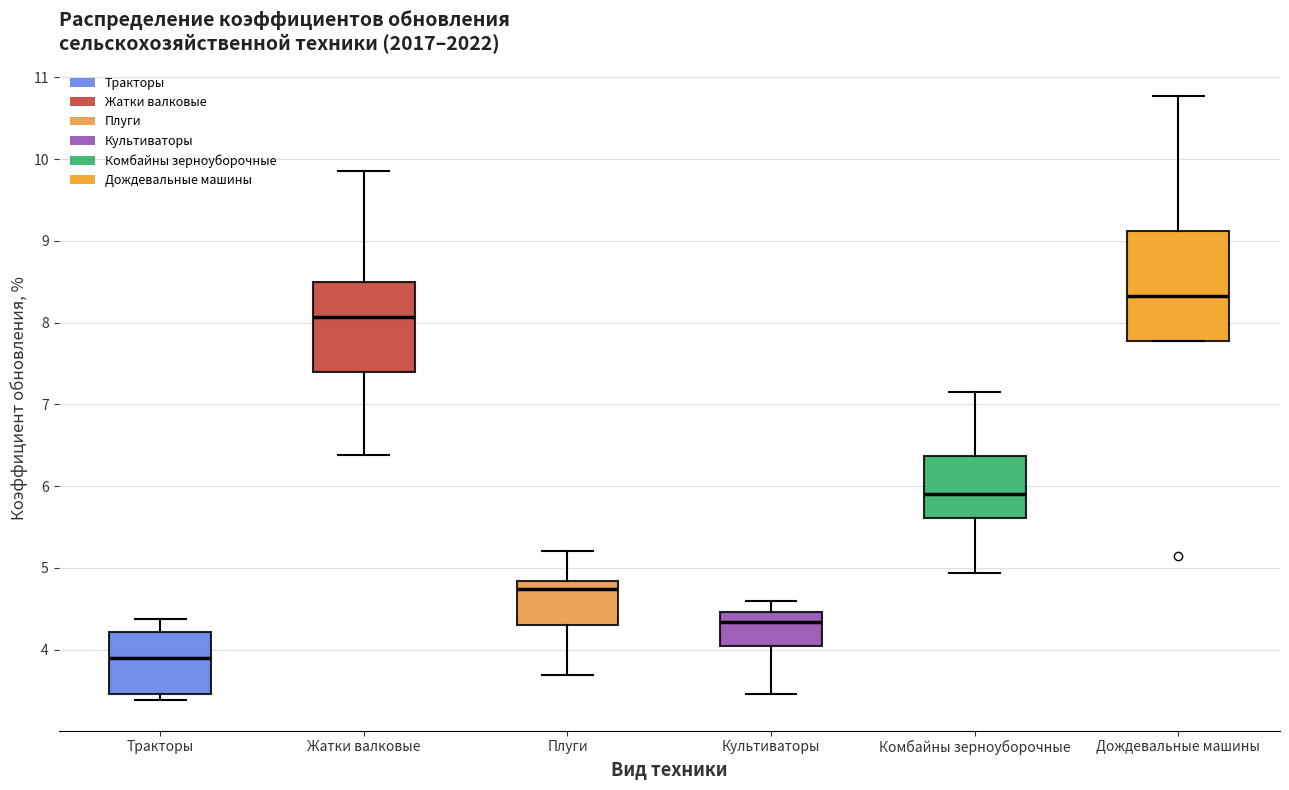

Reading left to right, transcribe this box plot: for each box, give where its median line is, the range the box spans, and where its two whiskers end, as read against the y-axis. The values are not printed on the chart, so give them approximately, as read against the axis.

Тракторы: median 3.9, box 3.5 to 4.2, whiskers 3.4 to 4.4
Жатки валковые: median 8.1, box 7.4 to 8.5, whiskers 6.4 to 9.9
Плуги: median 4.7, box 4.3 to 4.8, whiskers 3.7 to 5.2
Культиваторы: median 4.3, box 4.0 to 4.5, whiskers 3.5 to 4.6
Комбайны зерноуборочные: median 5.9, box 5.6 to 6.4, whiskers 4.9 to 7.1
Дождевальные машины: median 8.3, box 7.8 to 9.1, whiskers 7.8 to 10.8